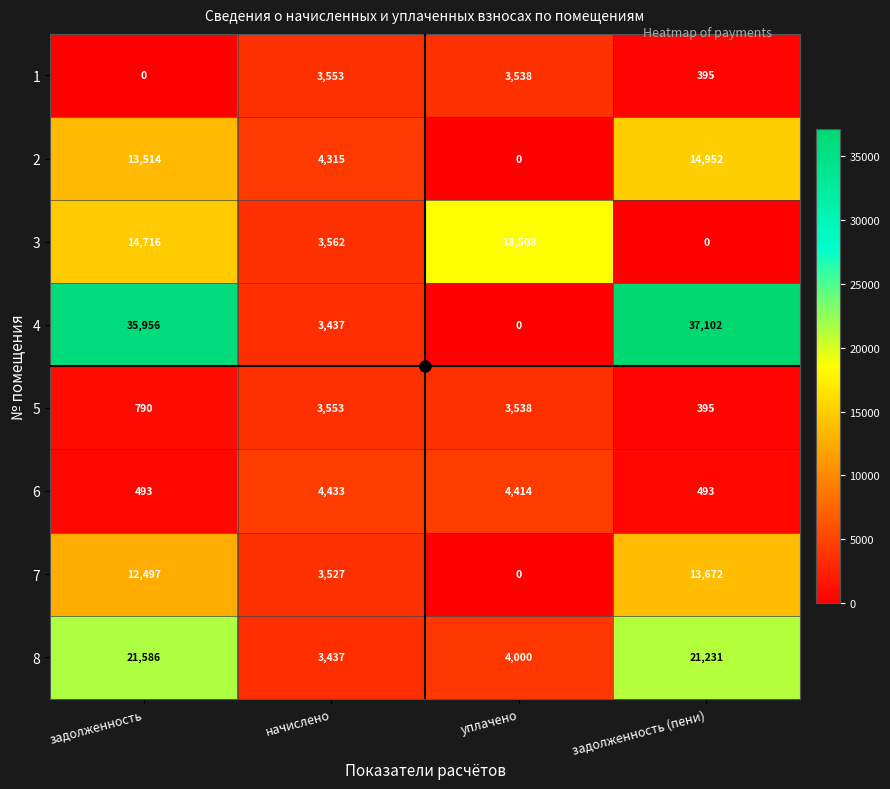

What is the difference between the second highest and second lowest values in the 7 series?

8970